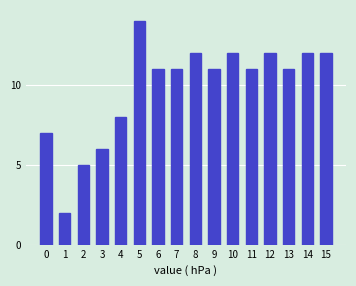

Reading left to right, list all the values displayed in this chart.

0=7	1=2	2=5	3=6	4=8	5=14	6=11	7=11	8=12	9=11	10=12	11=11	12=12	13=11	14=12	15=12